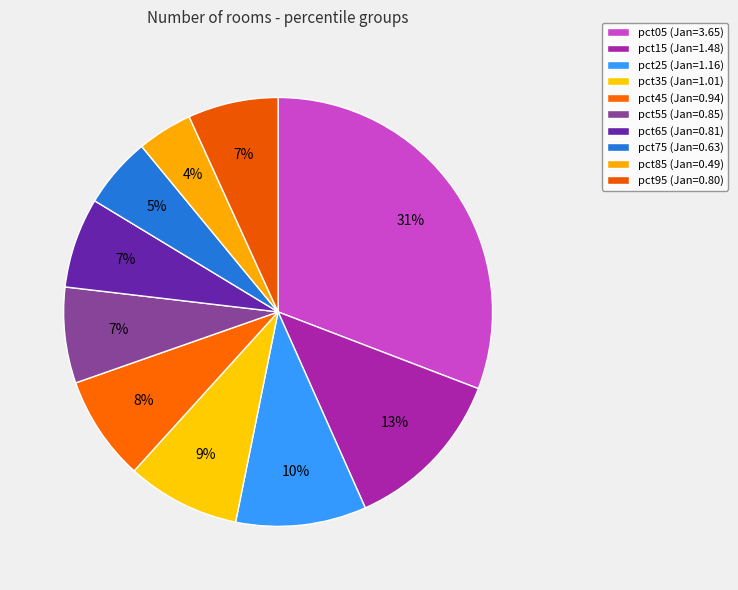

To the nearest percent, what portion does pct55 represent?

7%